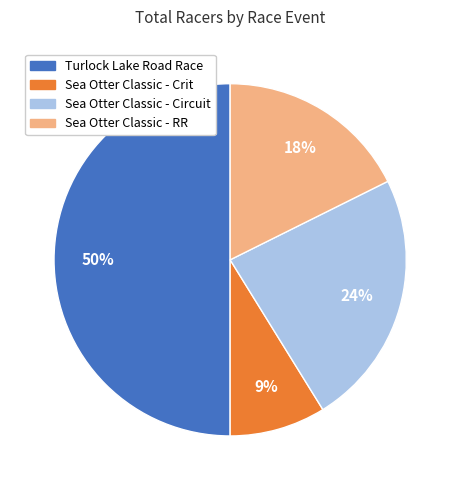

Does Sea Otter Classic - RR represent more than half of the total?

No